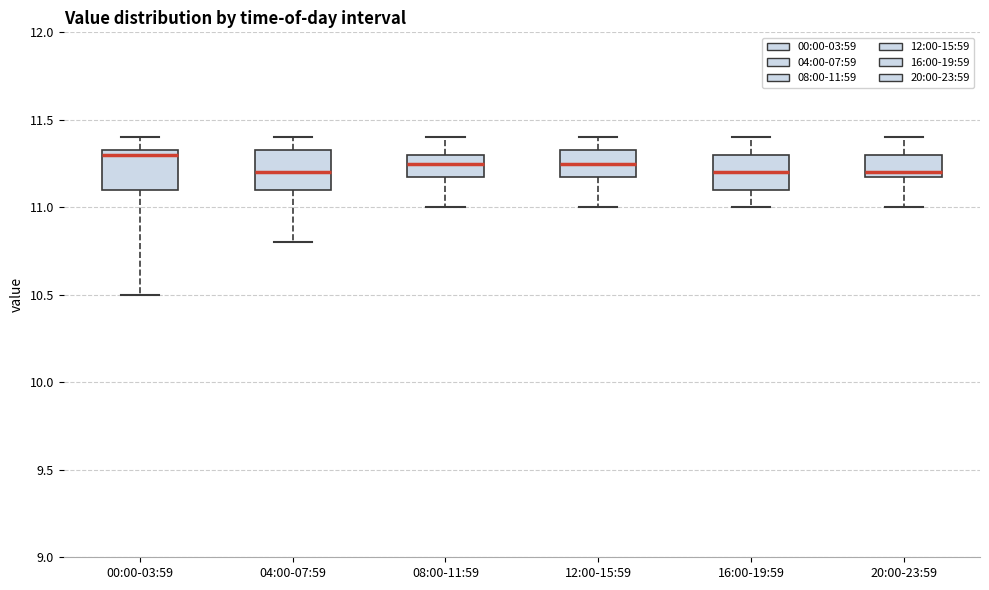

Which box's median line is the highest?

00:00-03:59